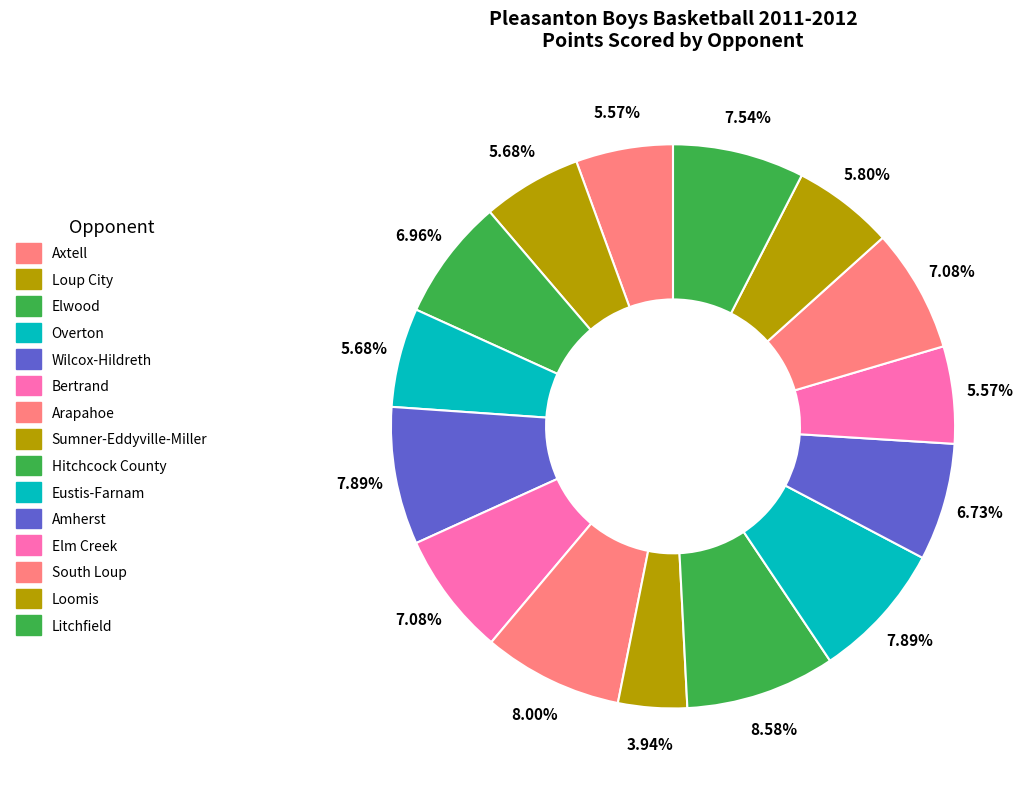

Which slice is the largest?

Hitchcock County